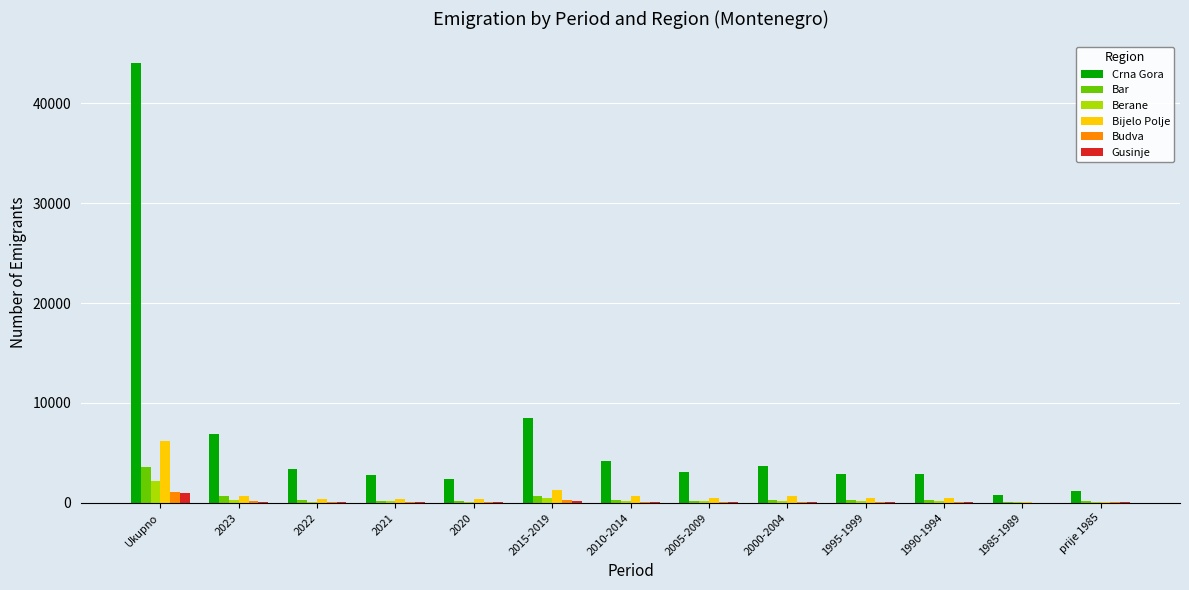

The value of Crna Gora at Ukupno is 44017. True or false?

True